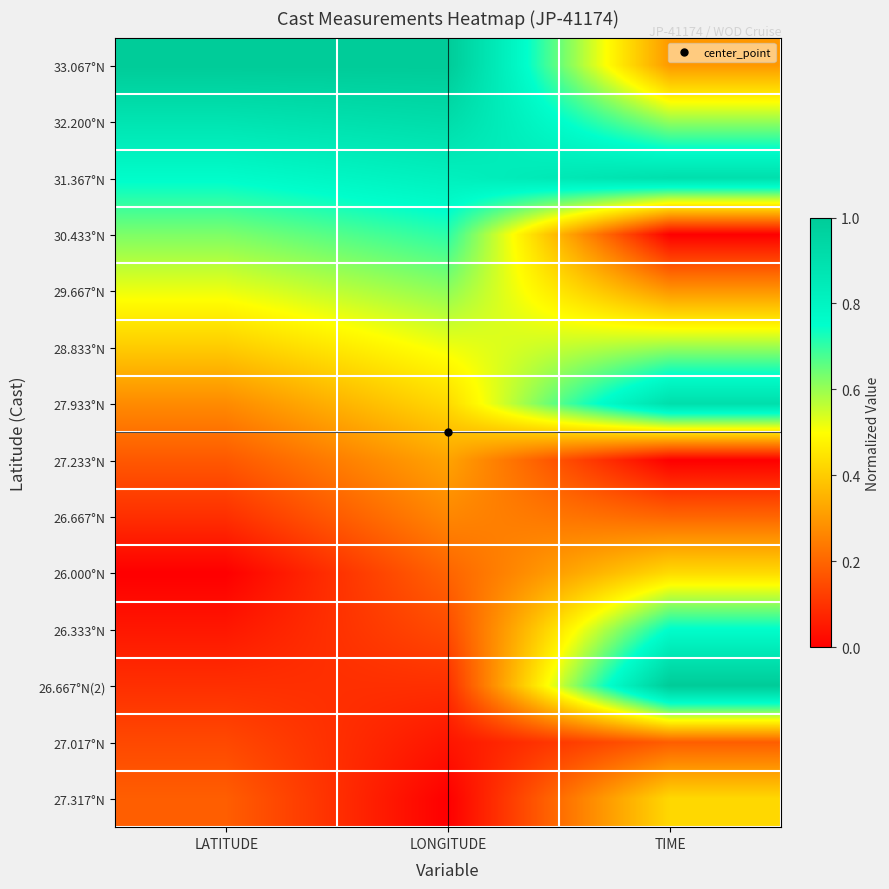

Reading left to right, extract all data points from this chart.

33.067°N: LATITUDE=1.0	LONGITUDE=1.0	TIME=0.3
32.200°N: LATITUDE=0.9	LONGITUDE=0.9	TIME=0.6
31.367°N: LATITUDE=0.8	LONGITUDE=0.8	TIME=0.9
30.433°N: LATITUDE=0.6	LONGITUDE=0.7	TIME=0.0
29.667°N: LATITUDE=0.5	LONGITUDE=0.6	TIME=0.3
28.833°N: LATITUDE=0.4	LONGITUDE=0.5	TIME=0.6
27.933°N: LATITUDE=0.3	LONGITUDE=0.4	TIME=0.9
27.233°N: LATITUDE=0.2	LONGITUDE=0.3	TIME=0.0
26.667°N: LATITUDE=0.1	LONGITUDE=0.3	TIME=0.2
26.000°N: LATITUDE=0.0	LONGITUDE=0.2	TIME=0.4
26.333°N: LATITUDE=0.0	LONGITUDE=0.1	TIME=0.8
26.667°N(2): LATITUDE=0.1	LONGITUDE=0.1	TIME=1.0
27.017°N: LATITUDE=0.1	LONGITUDE=0.0	TIME=0.2
27.317°N: LATITUDE=0.2	LONGITUDE=0.0	TIME=0.4